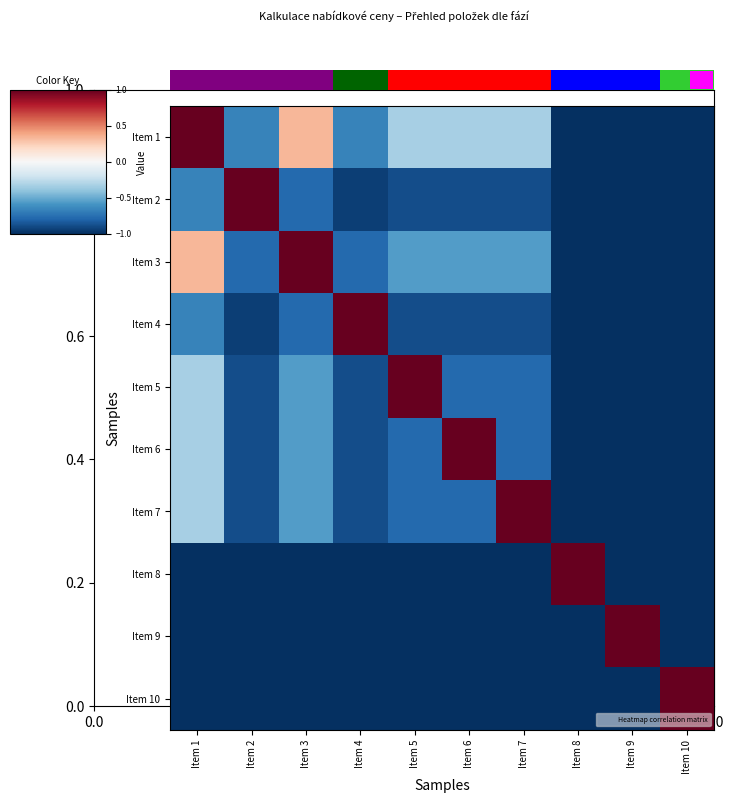

At how many categories does at least one series exceed 0?

10